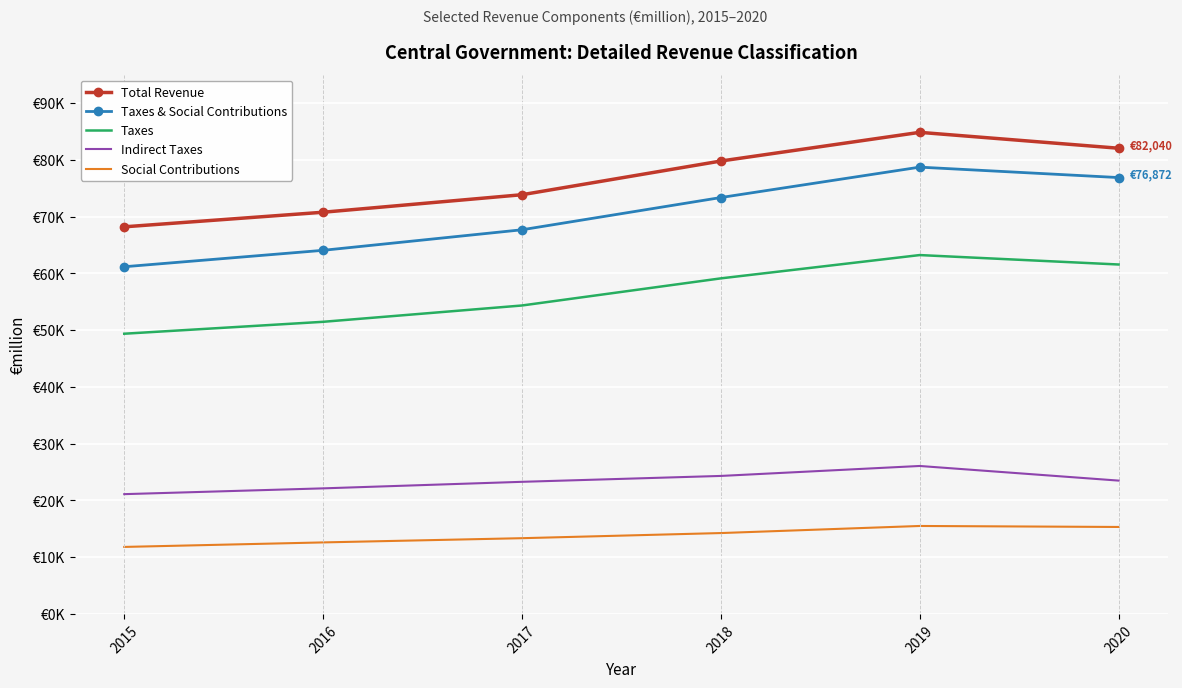

Between 2016 and 2017, which series saw the biggest shift?

Taxes & Social Contributions